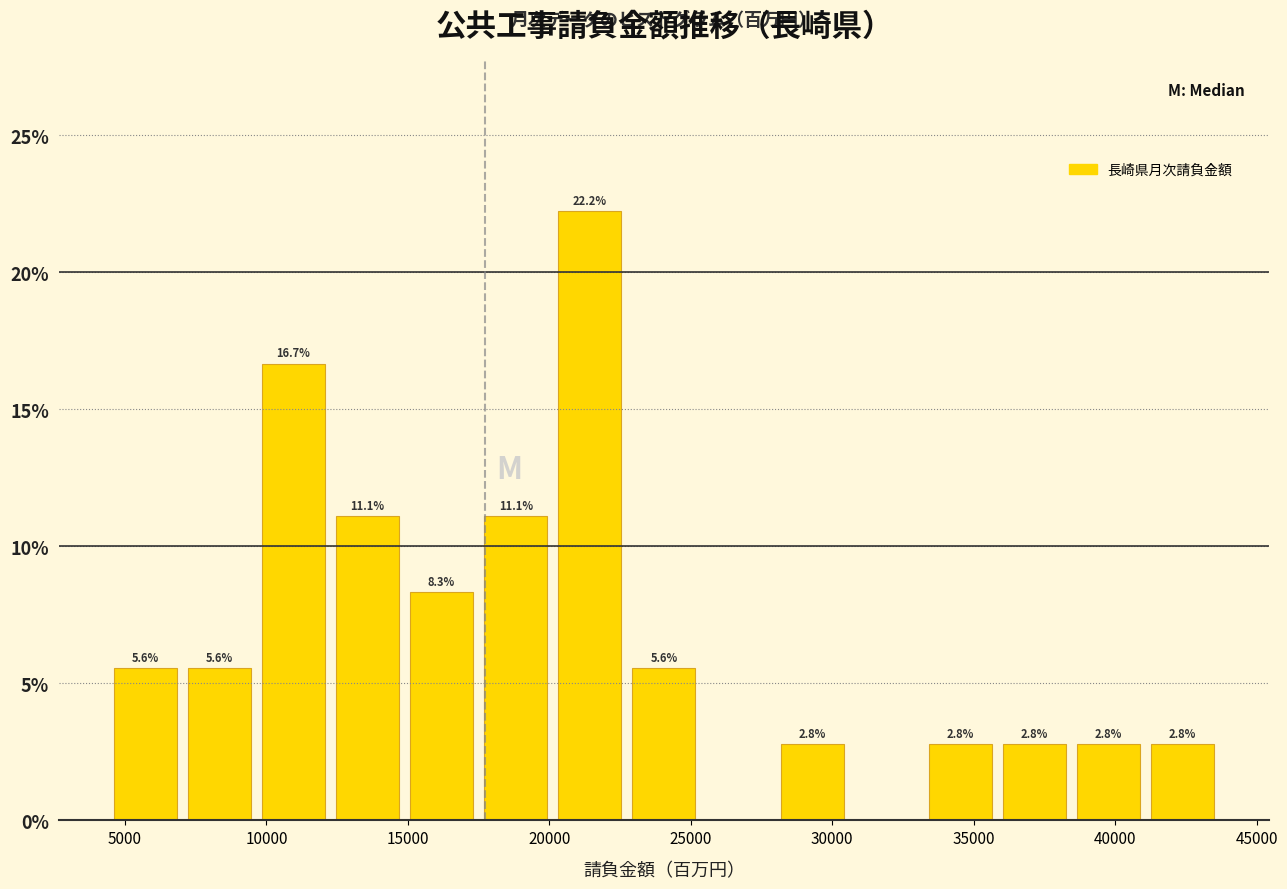

Over which range of the x-axis is the bar tallest?

20000 to 22500